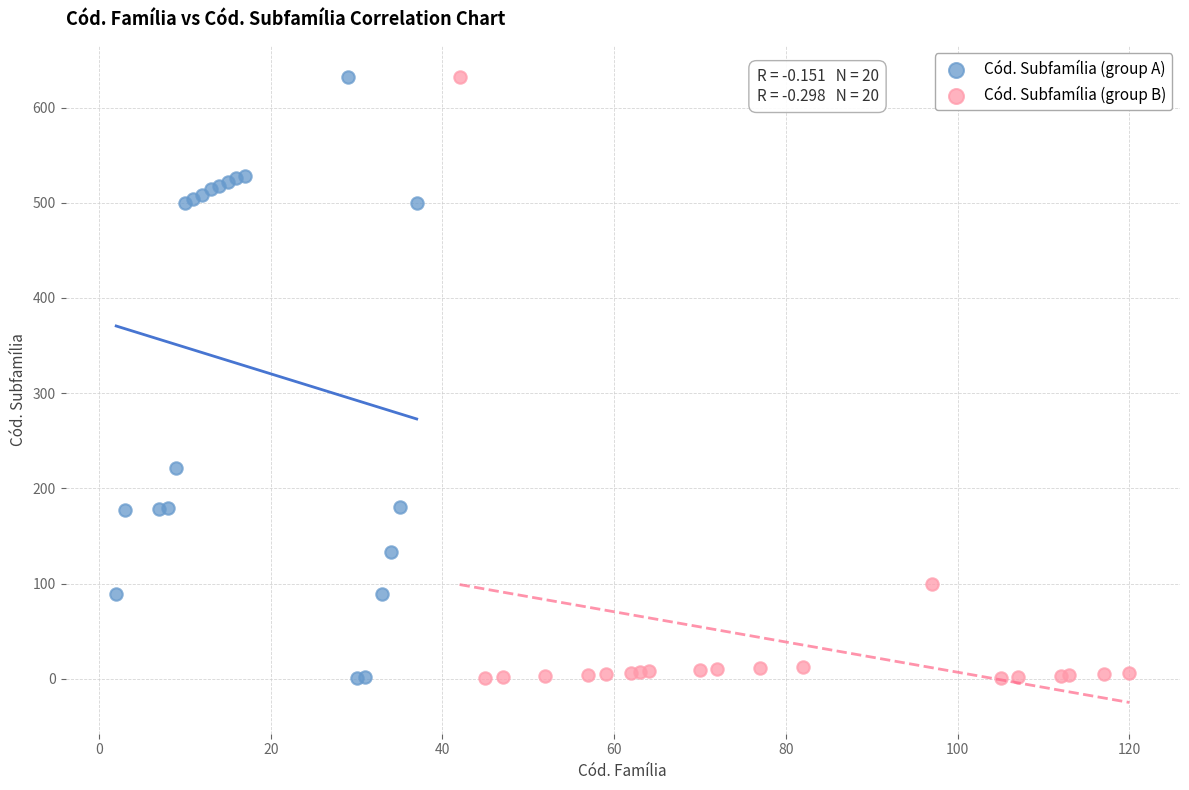

What are all the series names shown in the legend?

Cód. Subfamília (group A), Cód. Subfamília (group B)